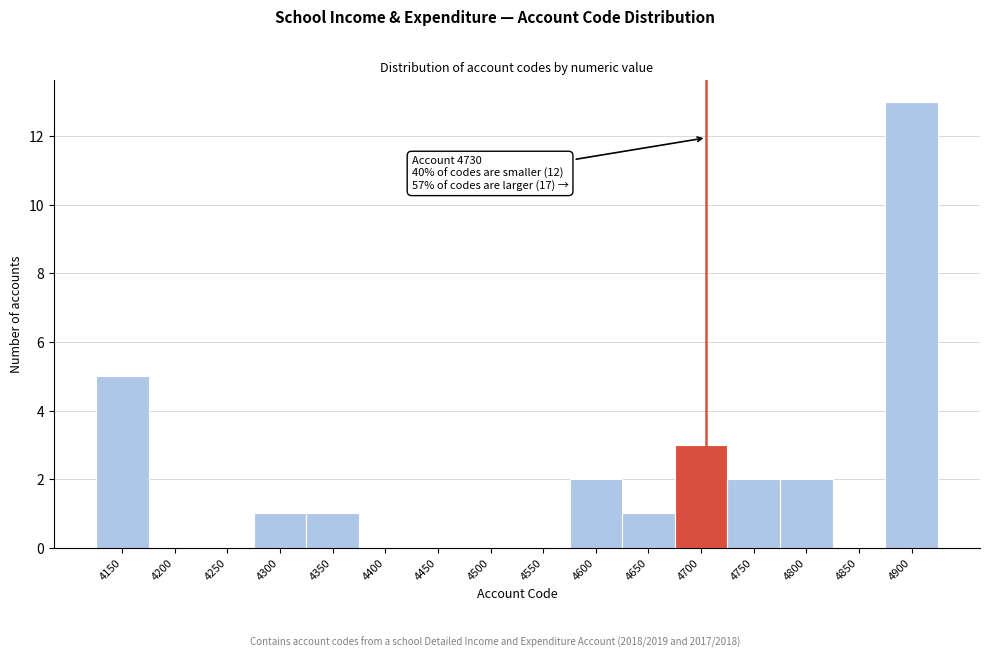

Reading right to left, transcribe all the data shown in this chart.

4900=13	4850=0	4800=2	4750=2	4700=3	4650=1	4600=2	4550=0	4500=0	4450=0	4400=0	4350=1	4300=1	4250=0	4200=0	4150=5